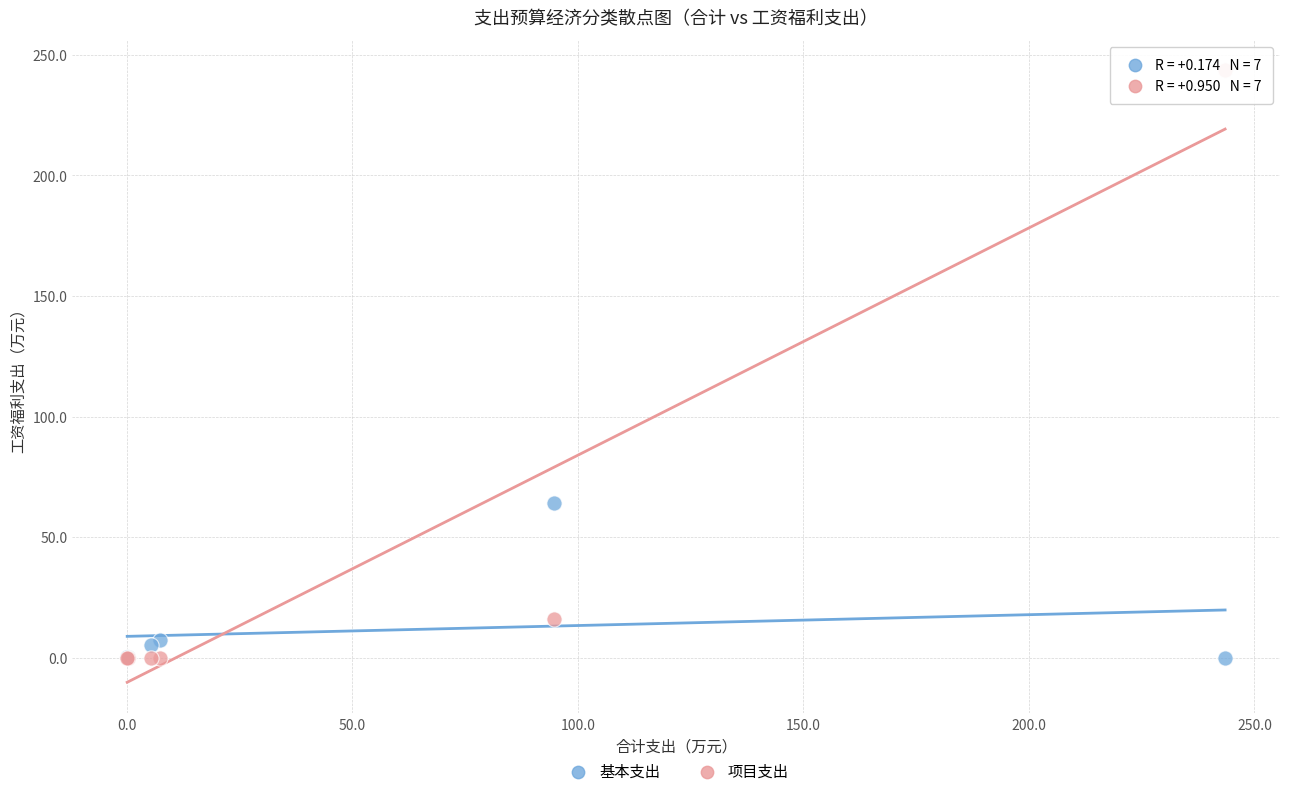

In the 项目支出 series, what Y value is closest to 121?

16.0